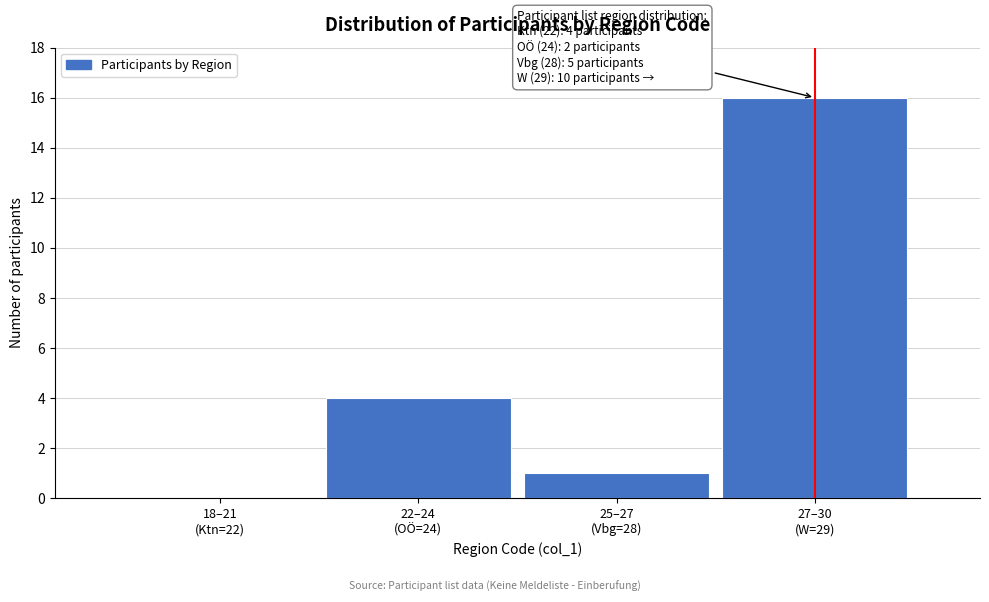

What is the sum of all values?

21